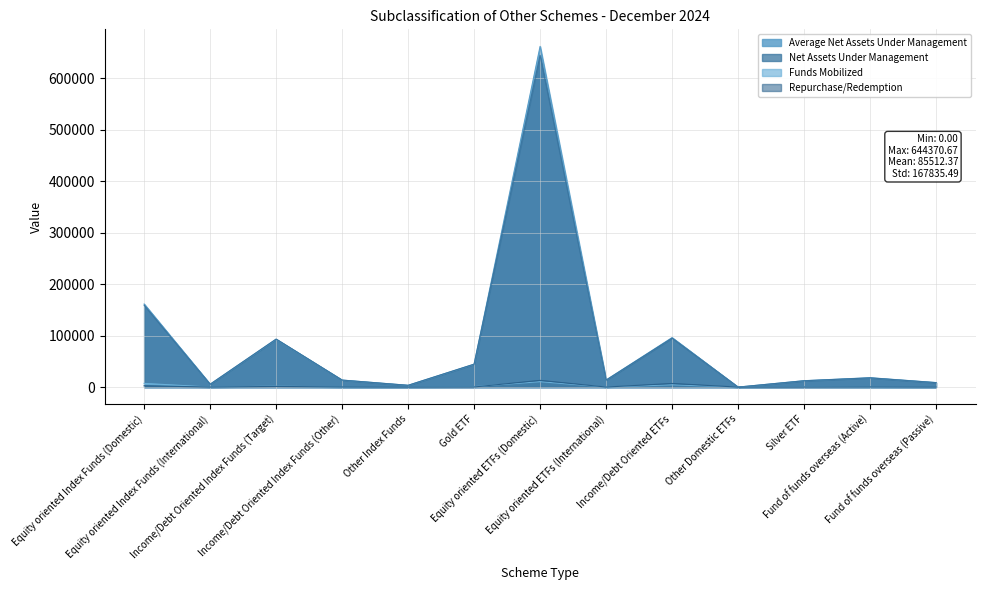

Does the chart have visible grid lines?

Yes